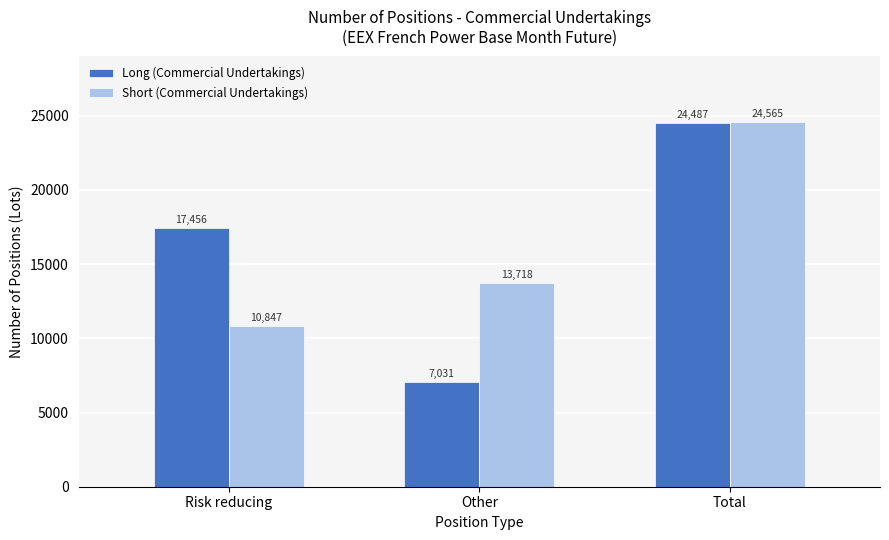

The Short (Commercial Undertakings) series shows 13717.6 at Other. True or false?

True